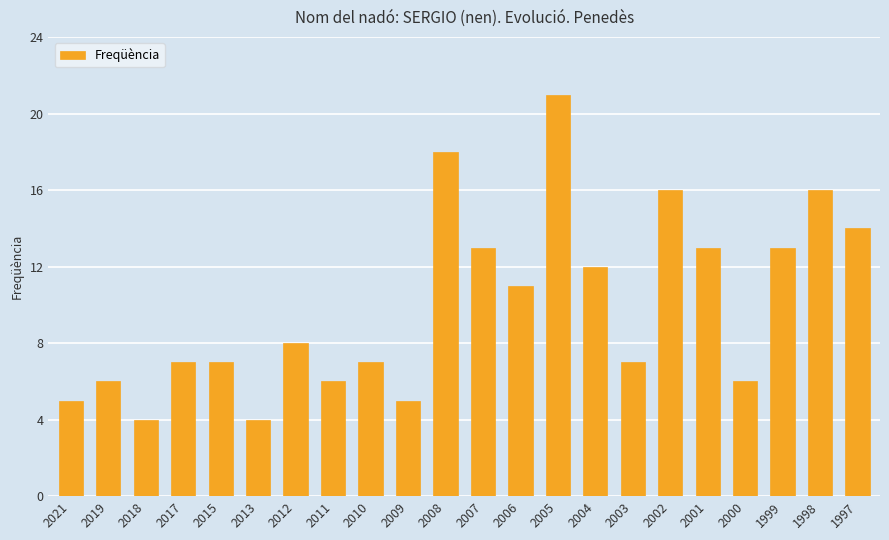

Reading right to left, extract all data points from this chart.

14	16	13	6	13	16	7	12	21	11	13	18	5	7	6	8	4	7	7	4	6	5